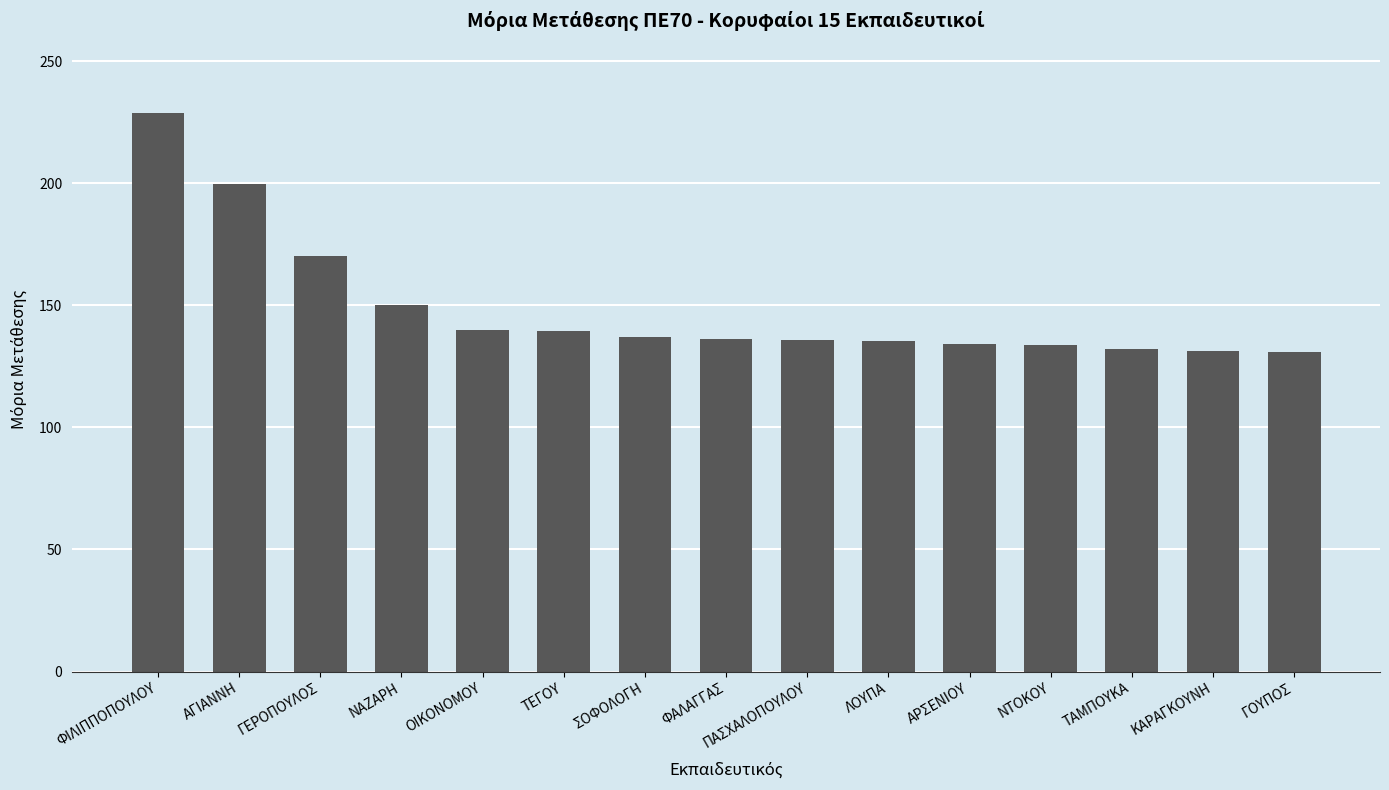

How many categories are shown in the chart?

15